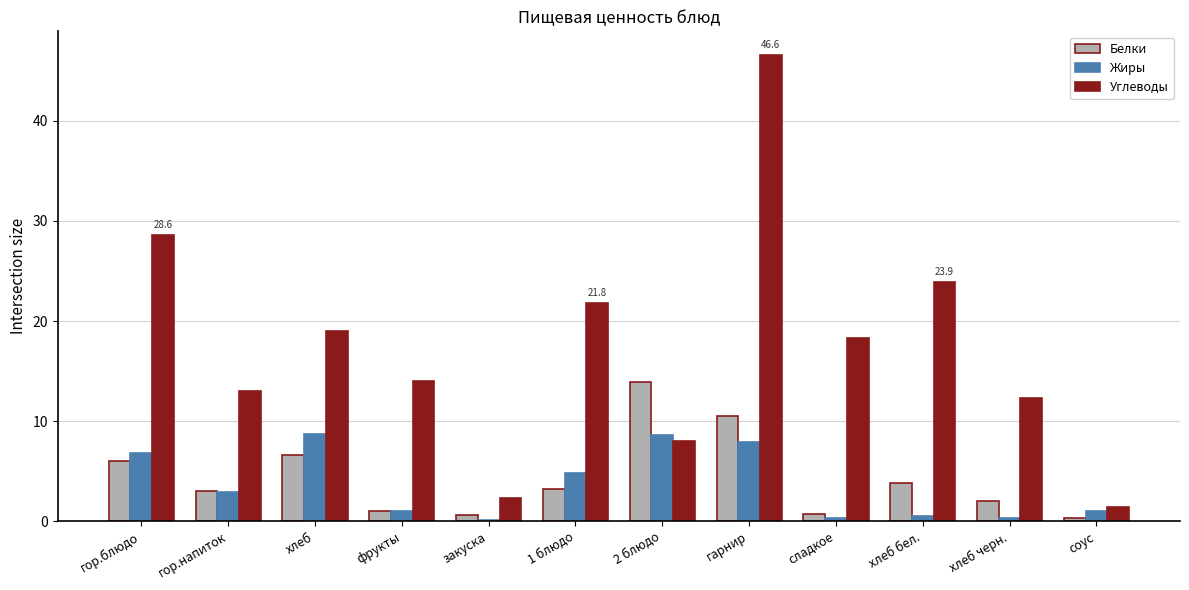

What is the highest value of the Белки series?

13.9